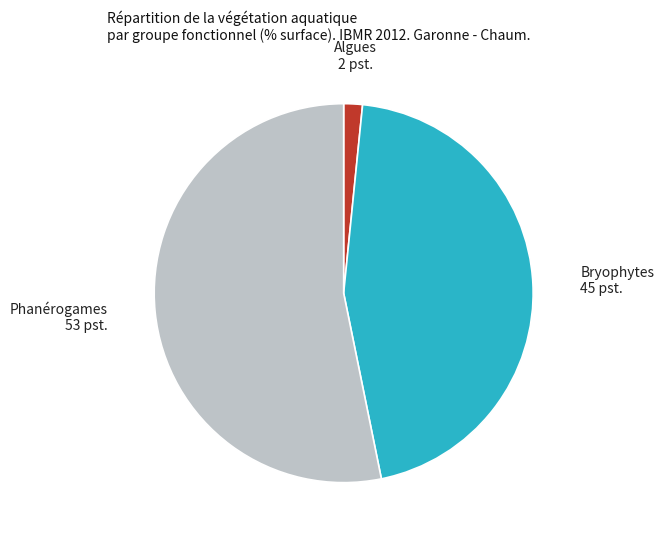

Rank the categories by value from highest to lowest.

Phanérogames 53 pst., Bryophytes 45 pst., Algues 2 pst.